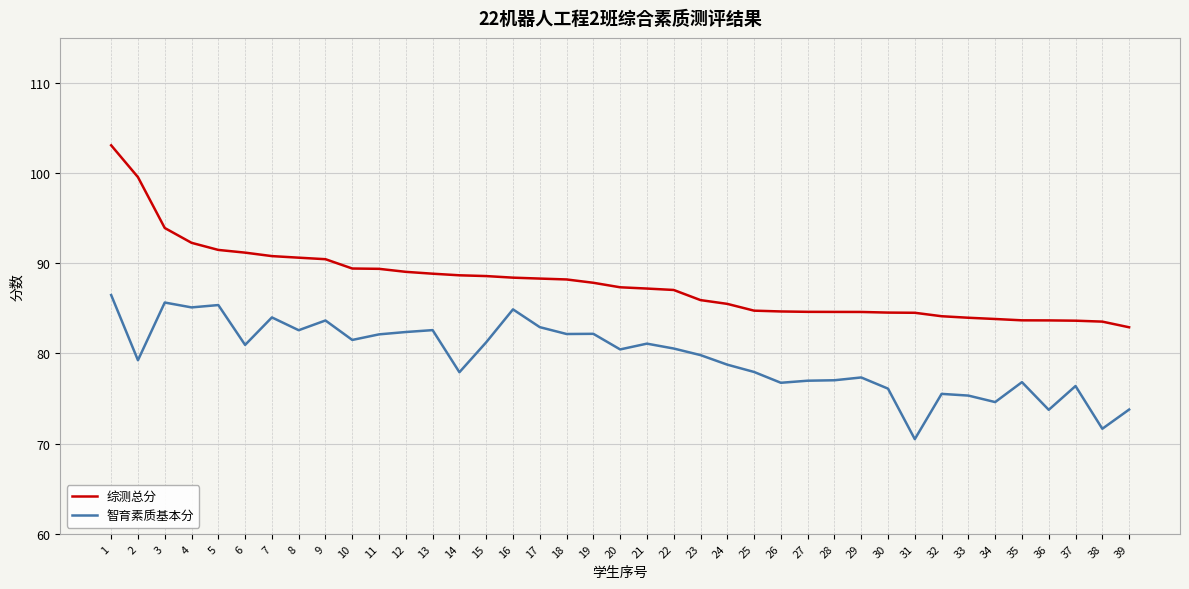

Count the number of categories in the chart.

39